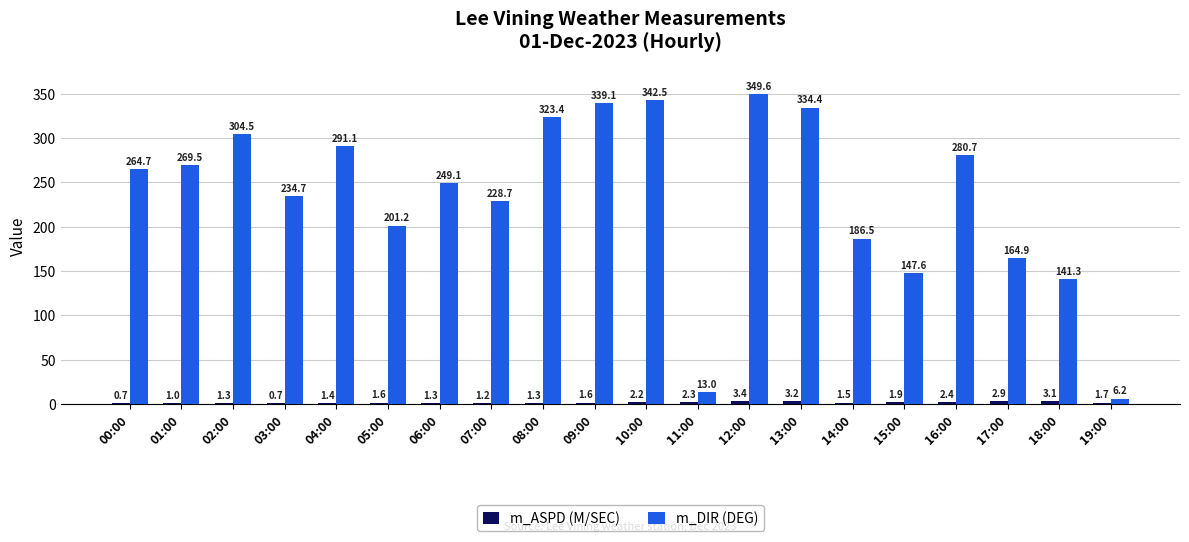

What is the highest value of the m_DIR (DEG) series?

349.6